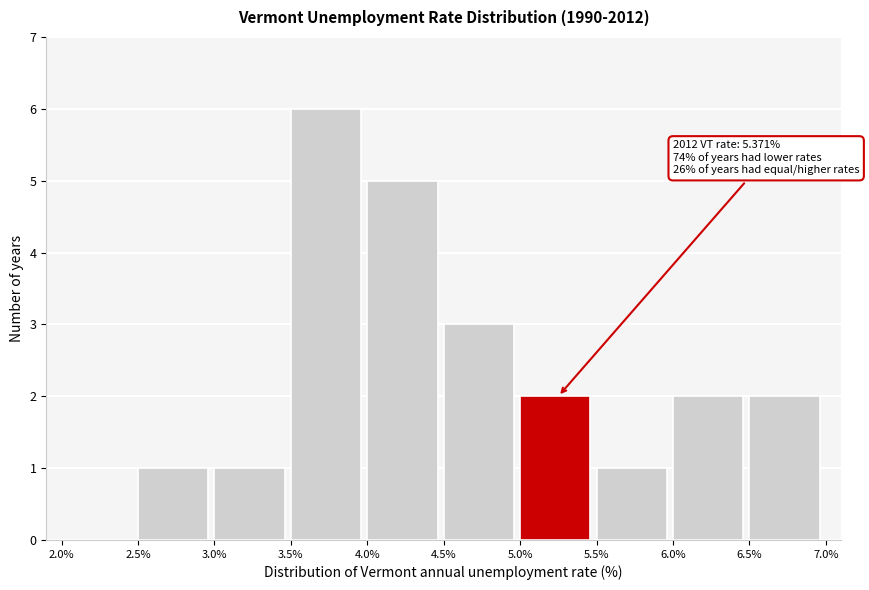

Over which range of the x-axis is the bar tallest?

3.5% to 4.0%